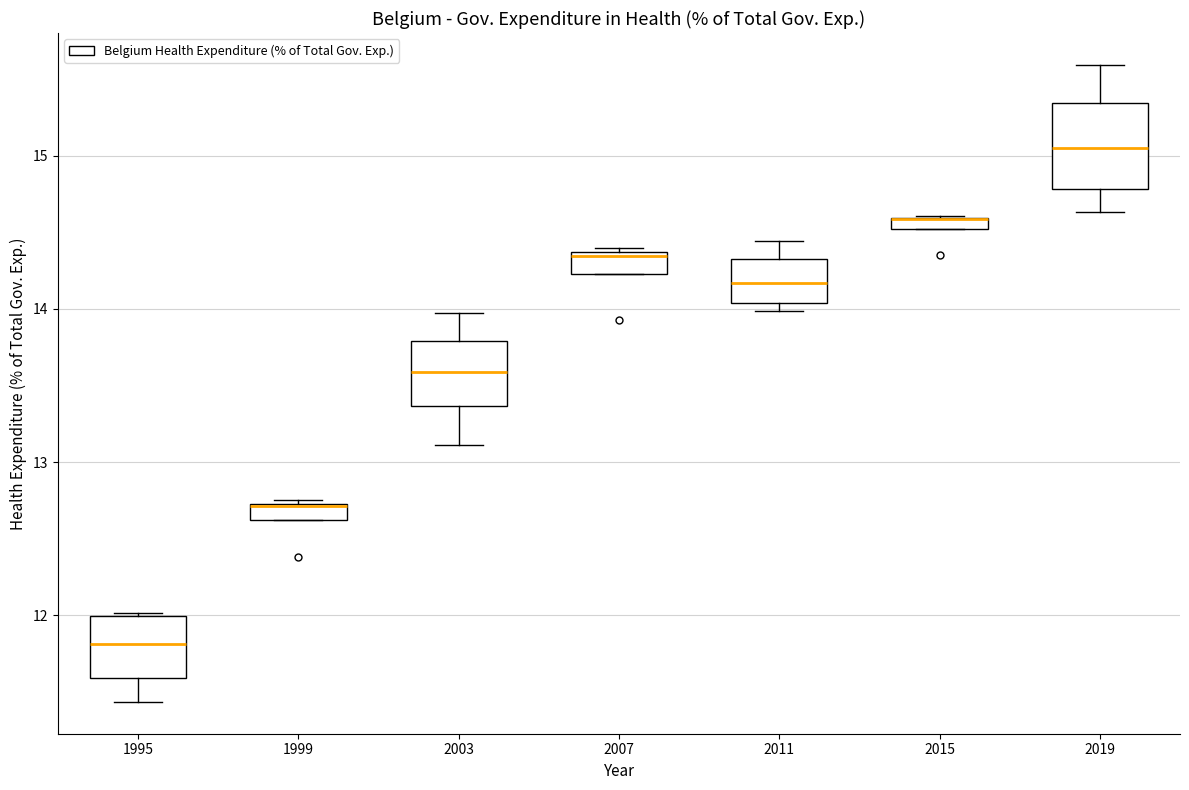

Which box is the tallest, from its lower edge to its upper edge?

2019